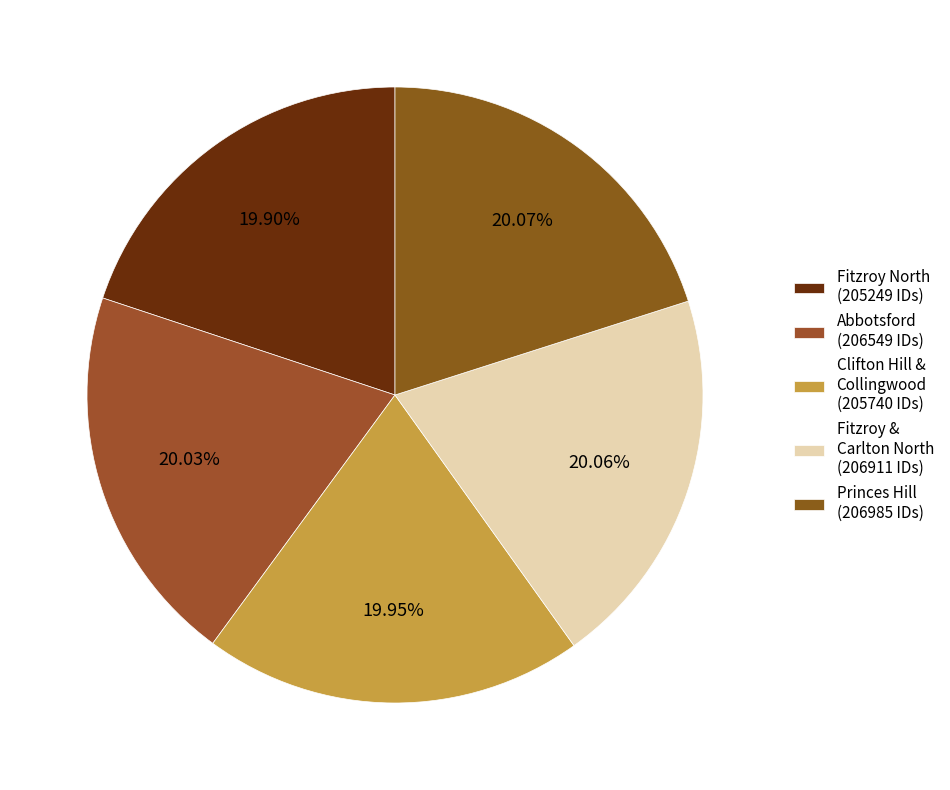

Is there a majority slice in this chart?

No